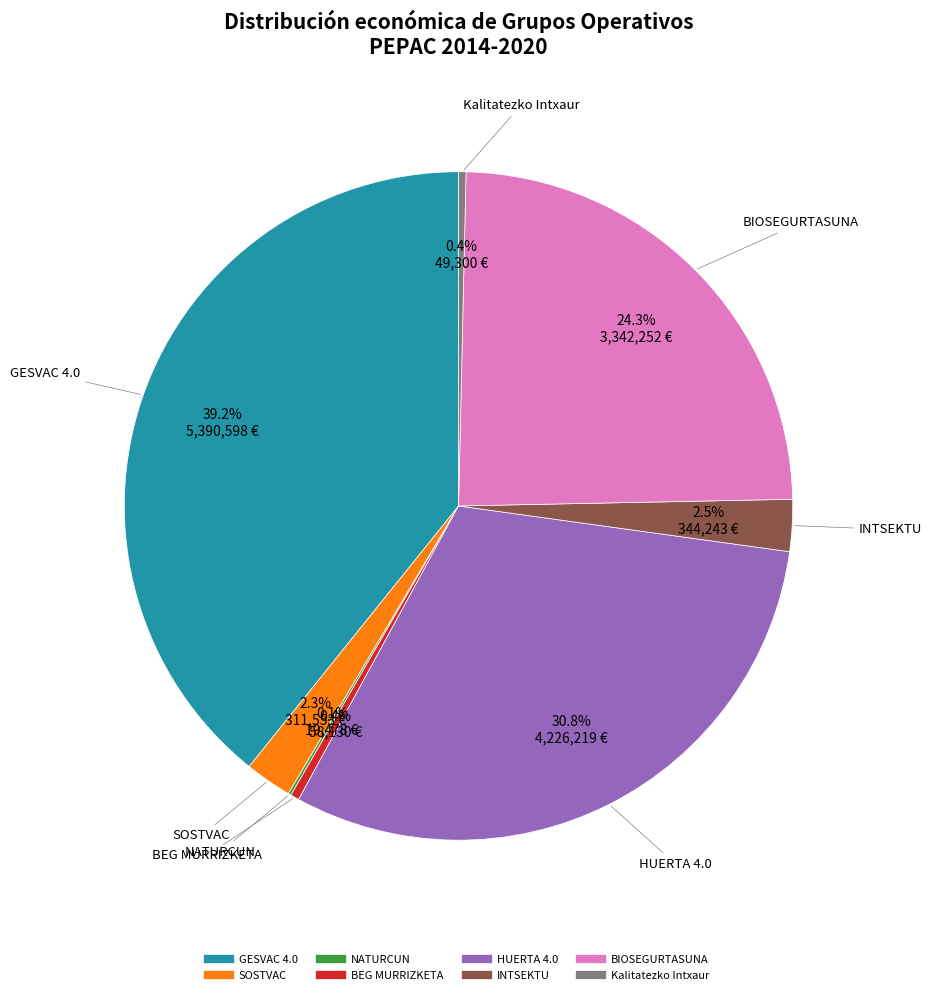

Is it true that Kalitatezko Intxaur is 0% of the pie?

True